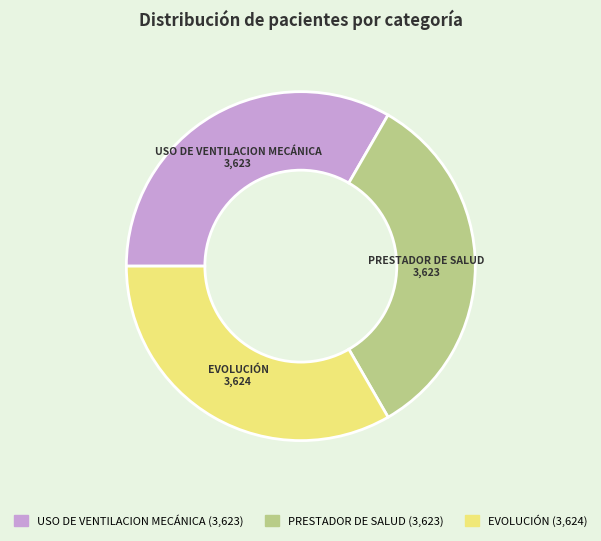

Does any single category account for the majority?

No